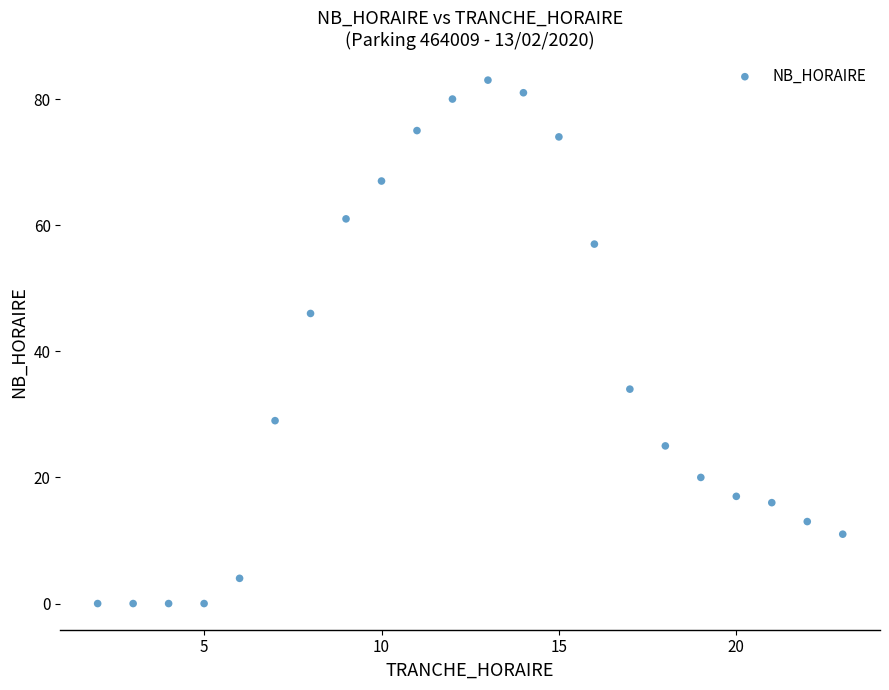

What Y value in the scatter plot is closest to 41?

46